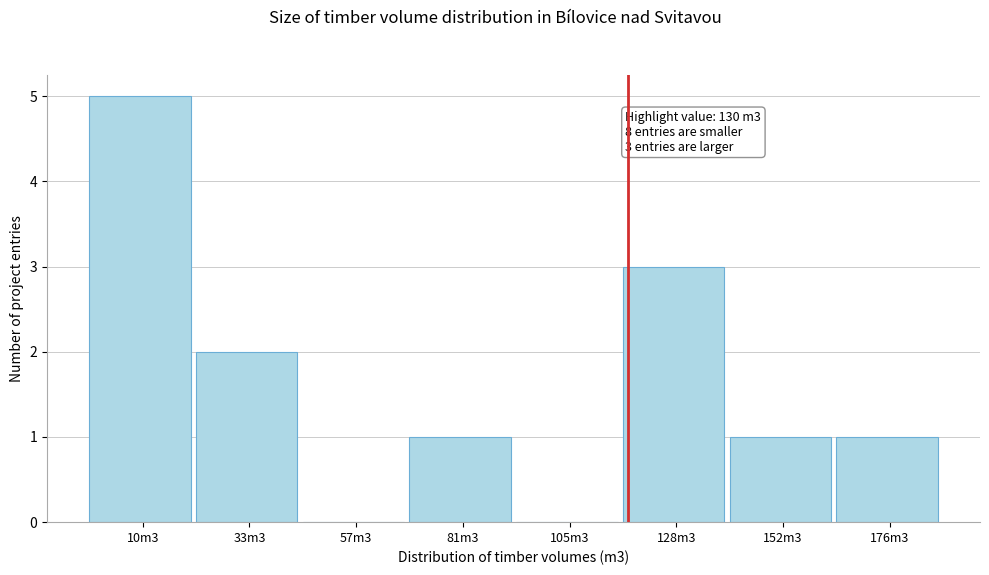

Reading right to left, transcribe all the data shown in this chart.

176m3=1	152m3=1	128m3=3	105m3=0	81m3=1	57m3=0	33m3=2	10m3=5